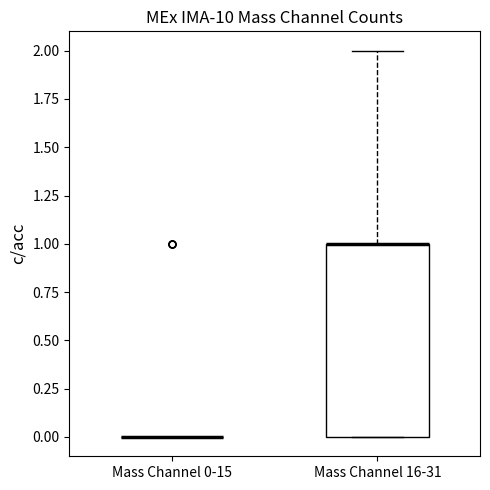

Reading left to right, read every box against the y-axis: the position of its median line, the range the box covers, and the ends of its whiskers. The values are not printed on the chart, so give them approximately, as read against the axis.

Mass Channel 0-15: box collapsed to a line at 0, whiskers 0 to 0
Mass Channel 16-31: median 1 (drawn on the box's upper edge), box 0 to 1, whiskers 0 to 2